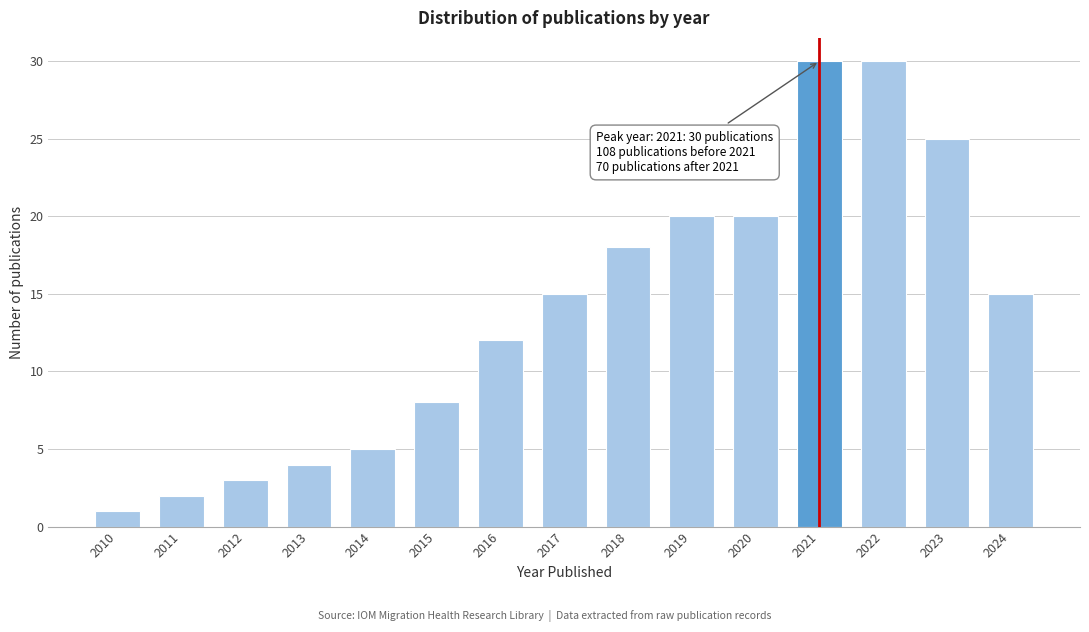

Reading right to left, transcribe all the data shown in this chart.

15	25	30	30	20	20	18	15	12	8	5	4	3	2	1